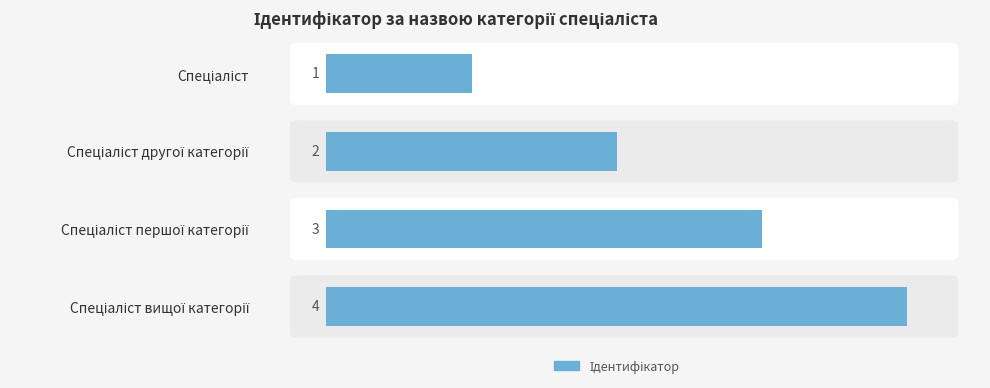

How many values are between 2 and 4?

3